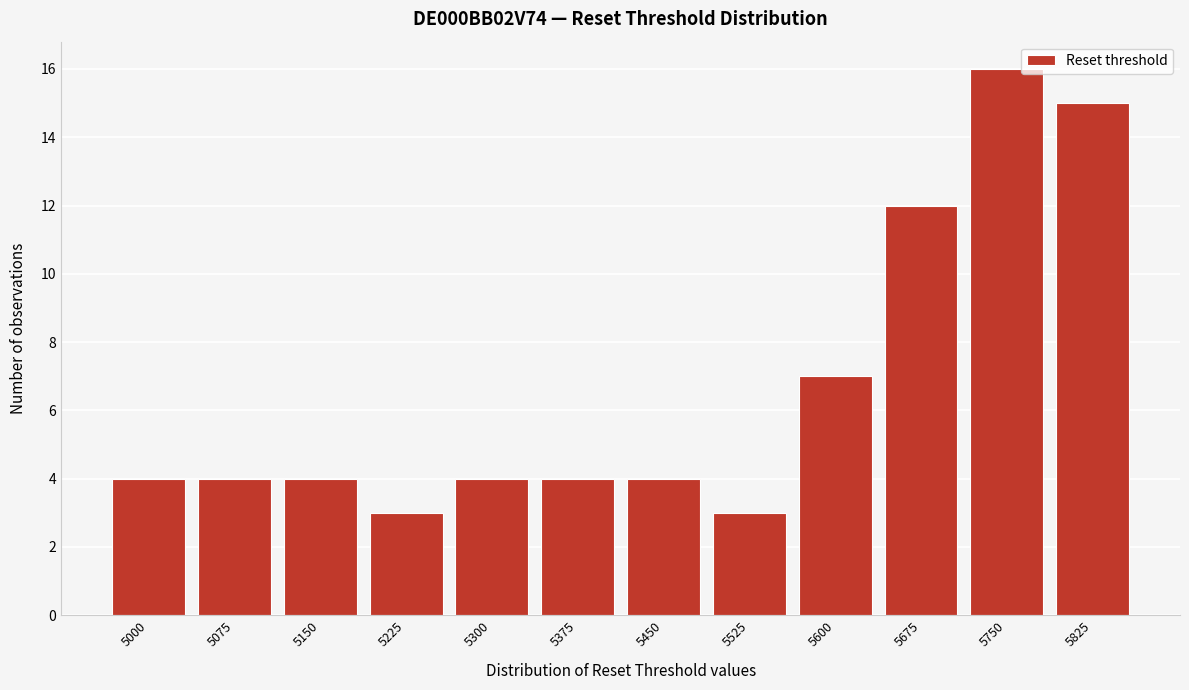

Reading left to right, extract all data points from this chart.

5000=4	5075=4	5150=4	5225=3	5300=4	5375=4	5450=4	5525=3	5600=7	5675=12	5750=16	5825=15